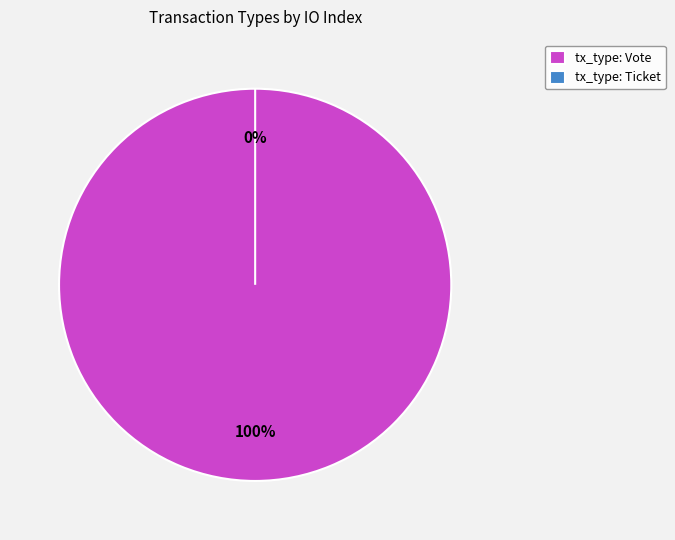

What percentage is the Vote slice, to the nearest percent?

100%